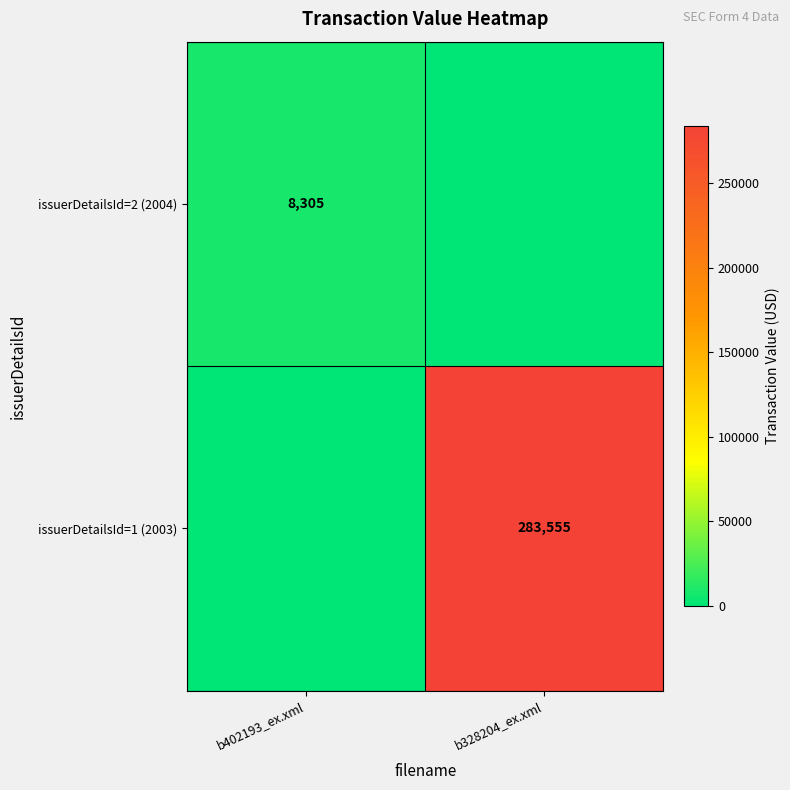

The issuerDetailsId=1 (2003) series shows 483316 at b328204_ex.xml. True or false?

False